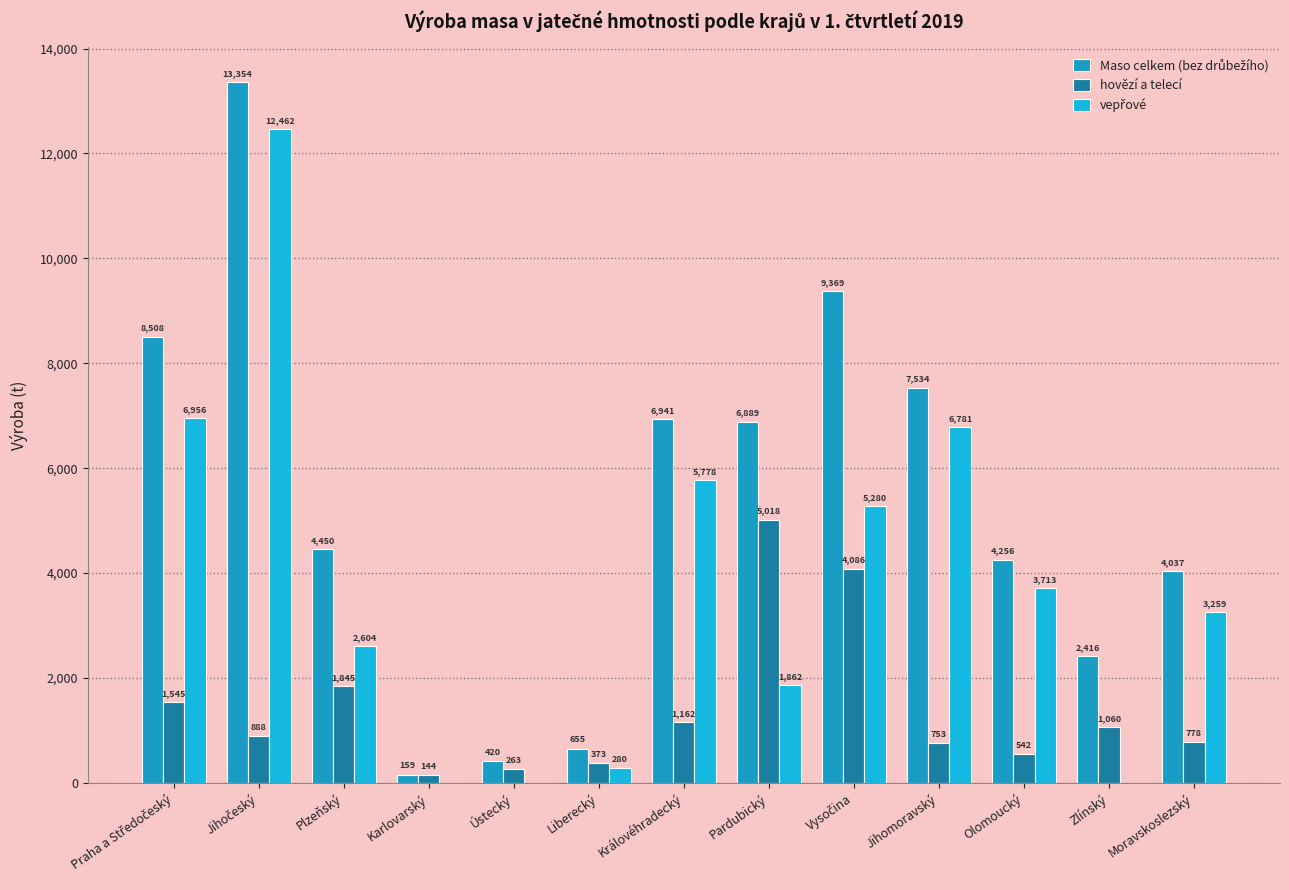

True or false: Maso celkem (bez drůbežího) has a value of 7533.9 at Jihomoravský.

True